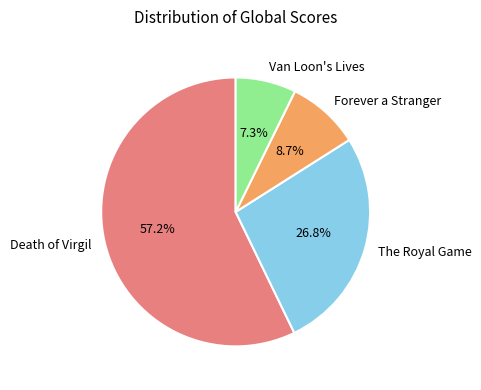

To the nearest percent, what is the combined percentage of Death of Virgil and Forever a Stranger?

66%